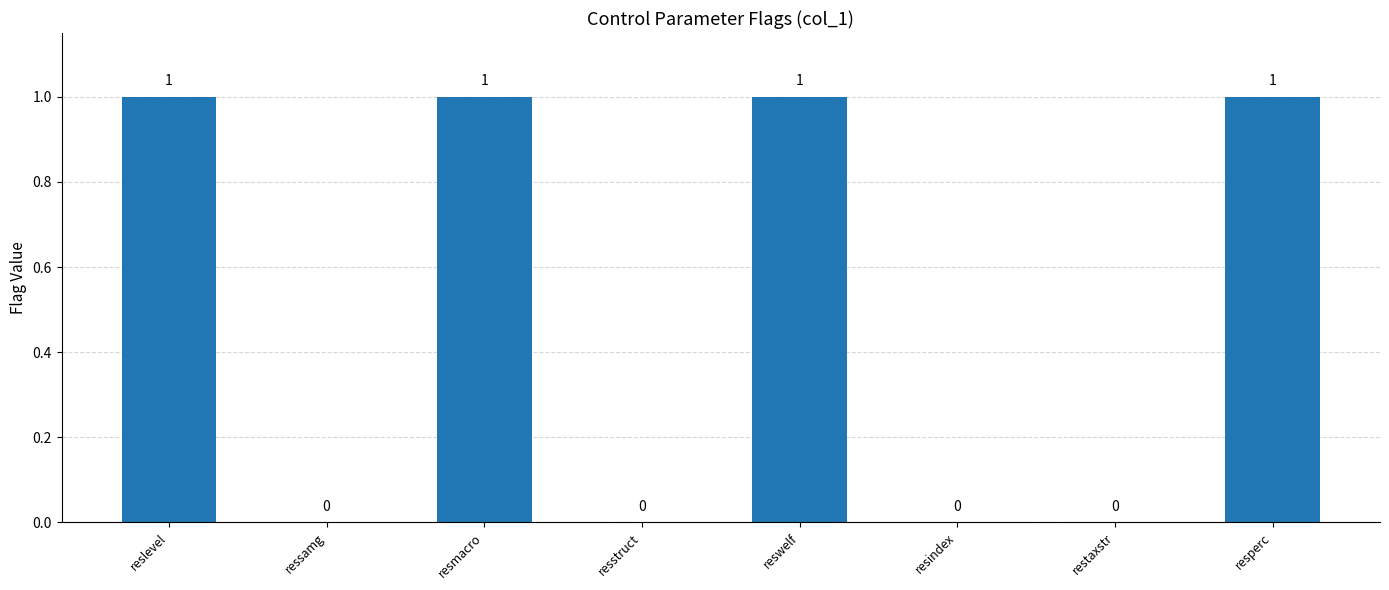

True or false: the data shows 1 at resindex.

False